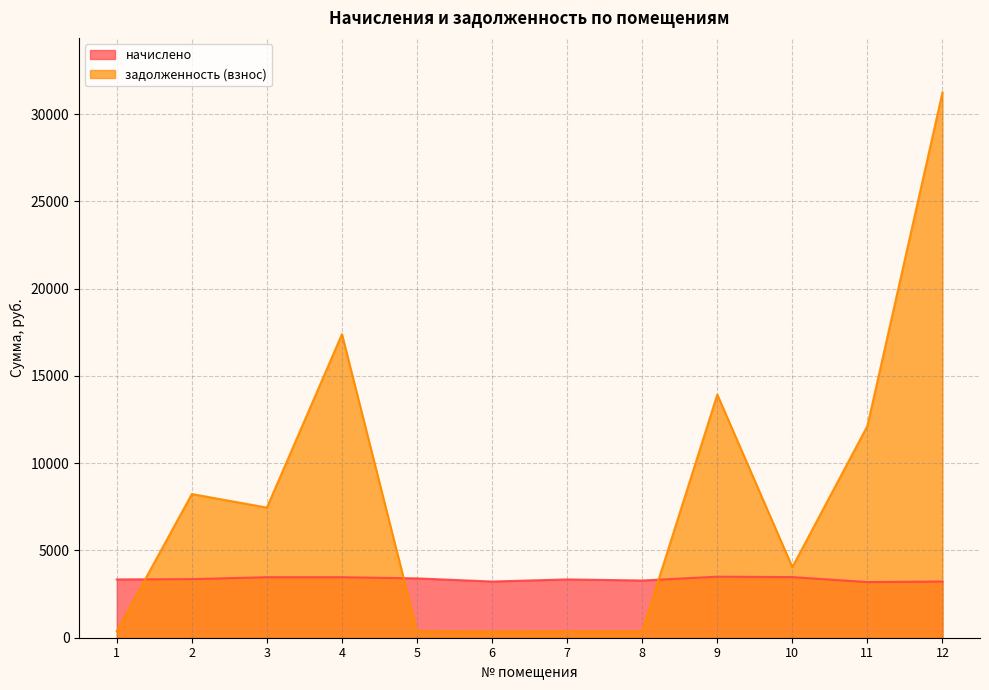

Between 7 and 8, which series saw the biggest shift?

начислено